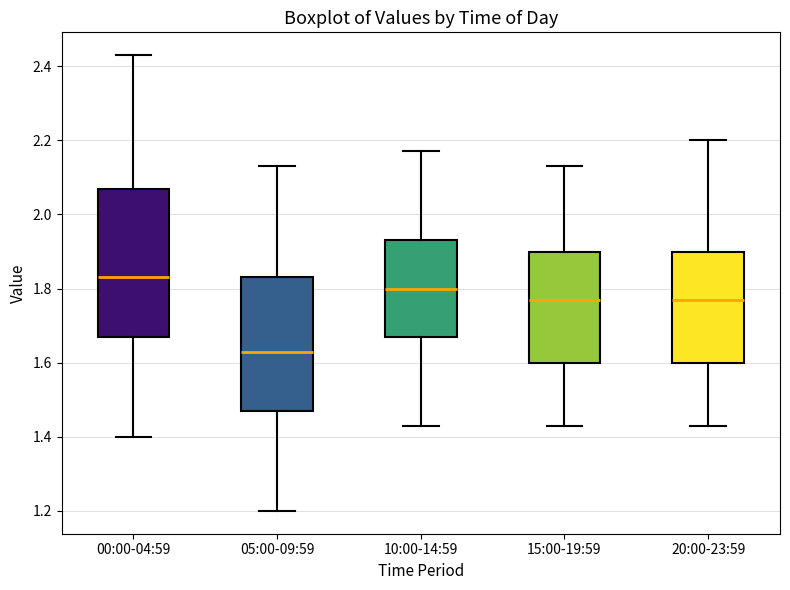

Comparing the boxes themselves (not the whiskers), which one is the tallest?

00:00-04:59